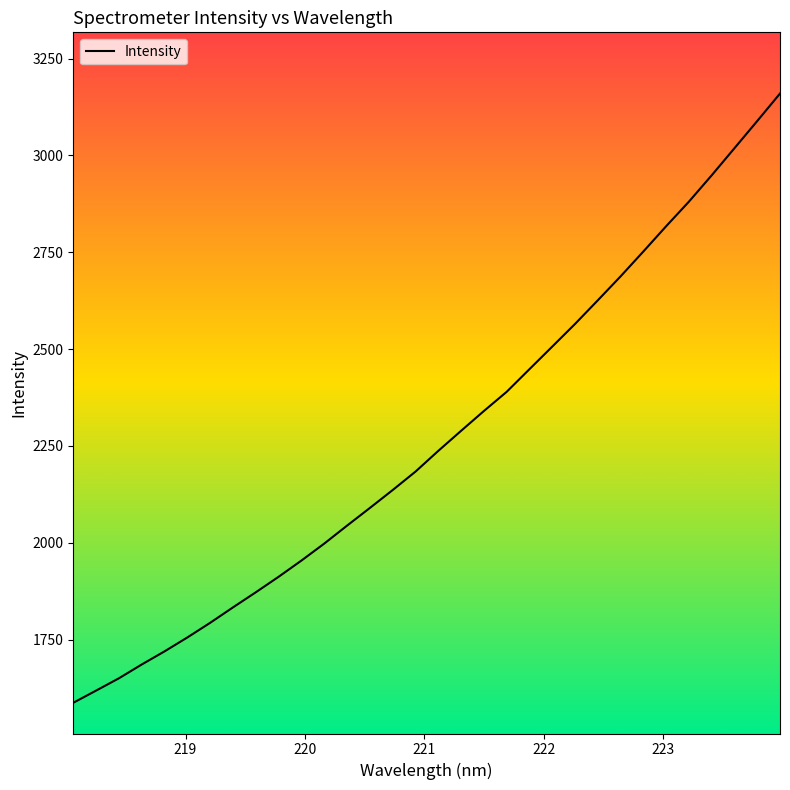

What is the greatest value displayed?

3160.0